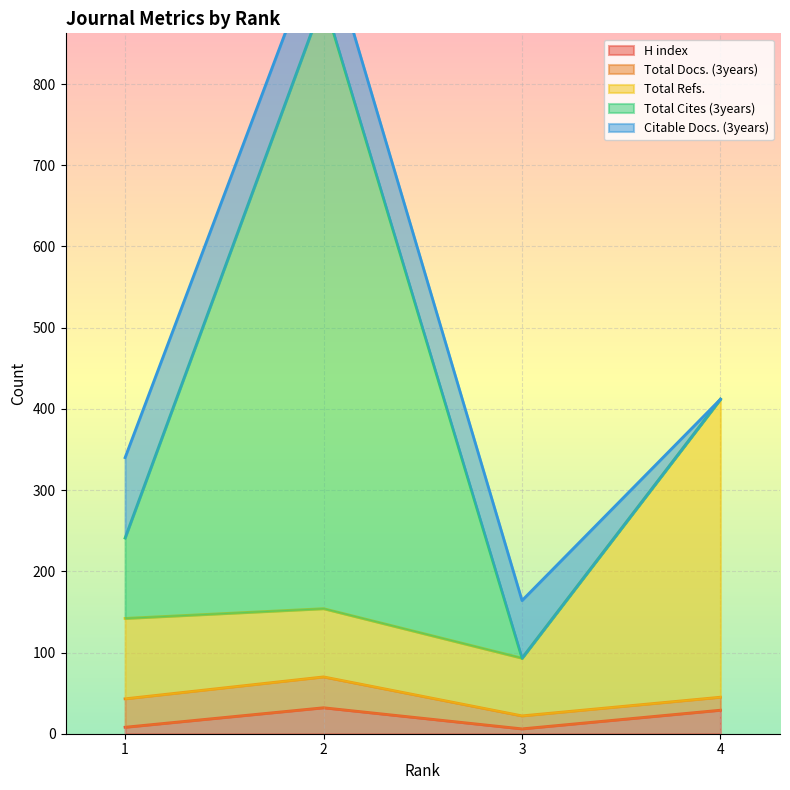

What is the spread (max minus min) of values at 1?

91